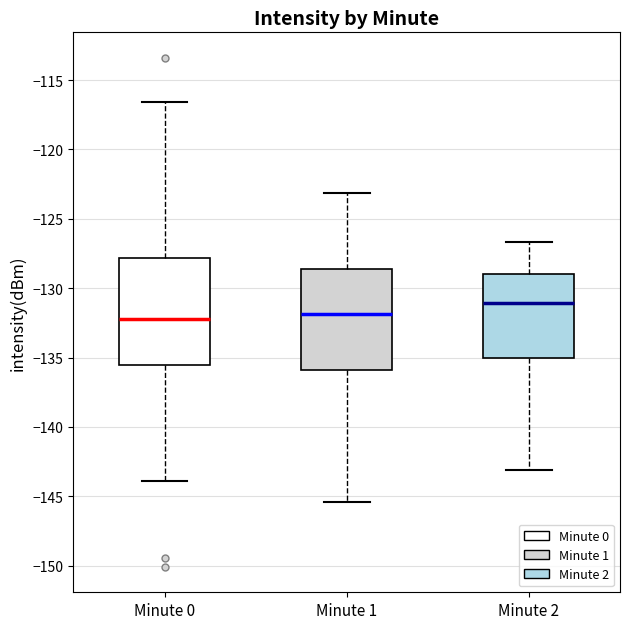

Reading left to right, transcribe this box plot: for each box, give where its median line is, the range the box spans, and where its two whiskers end, as read against the y-axis. The values are not printed on the chart, so give them approximately, as read against the axis.

Minute 0: median -132.0, box -135.5 to -128.0, whiskers -144.0 to -116.5
Minute 1: median -132.0, box -136.0 to -128.5, whiskers -145.5 to -123.0
Minute 2: median -131.0, box -135.0 to -129.0, whiskers -143.0 to -126.5